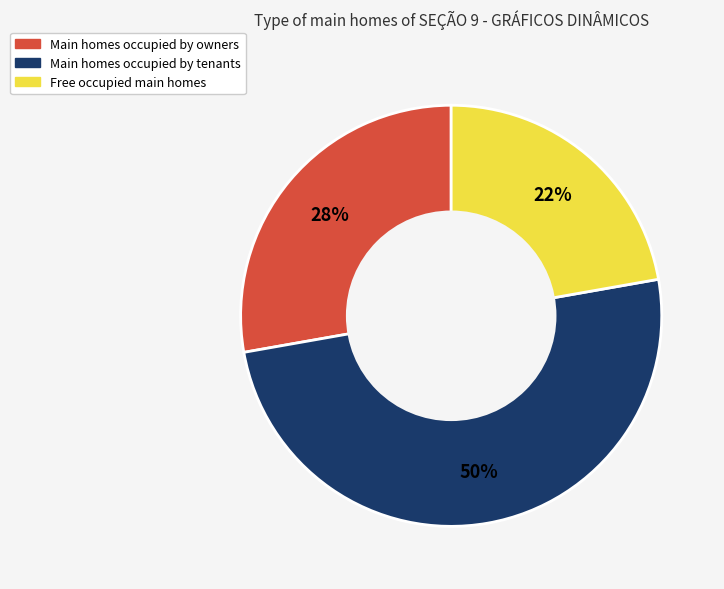

Which has a higher value, Free occupied main homes or Main homes occupied by owners?

Main homes occupied by owners